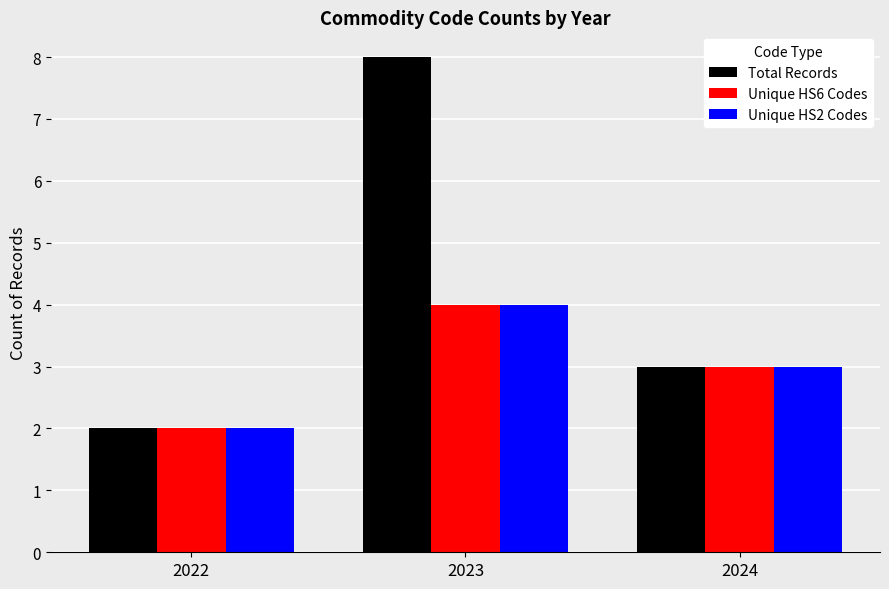

What is the difference between the maximum and second lowest values in the Total Records series?

5